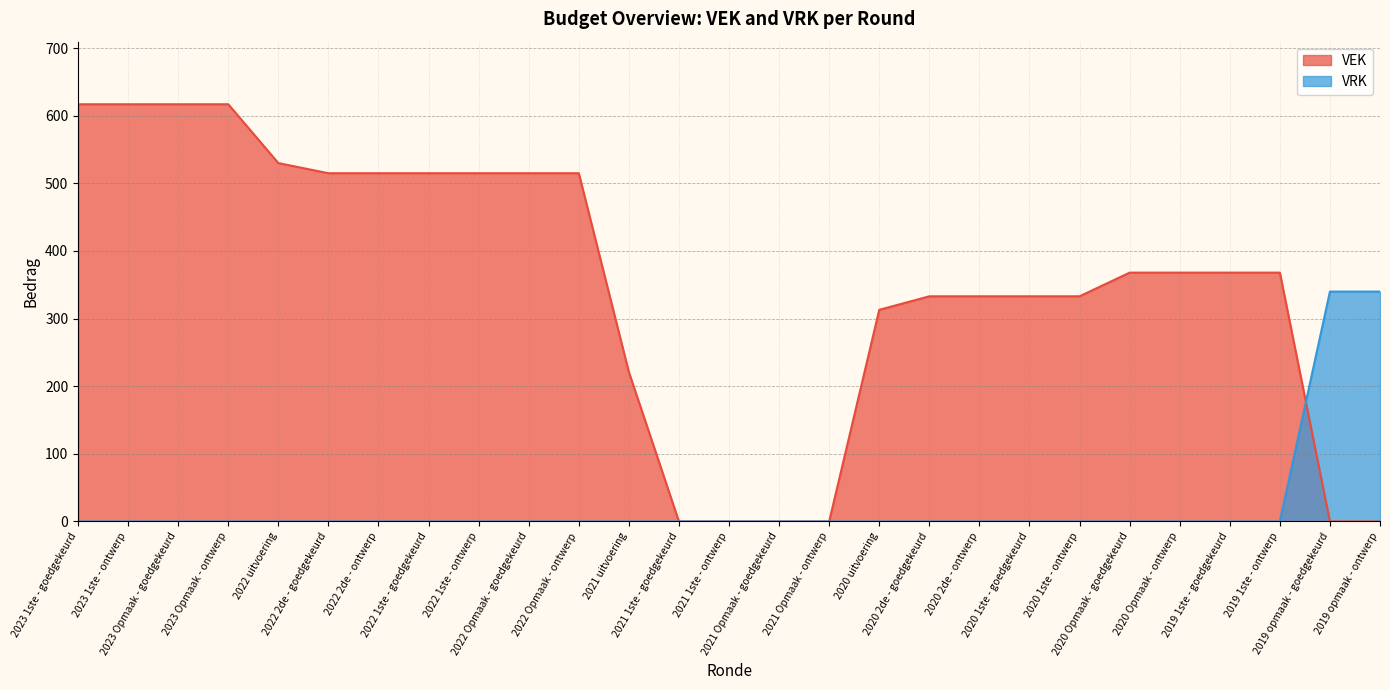

How many distinct data groups are displayed?

2